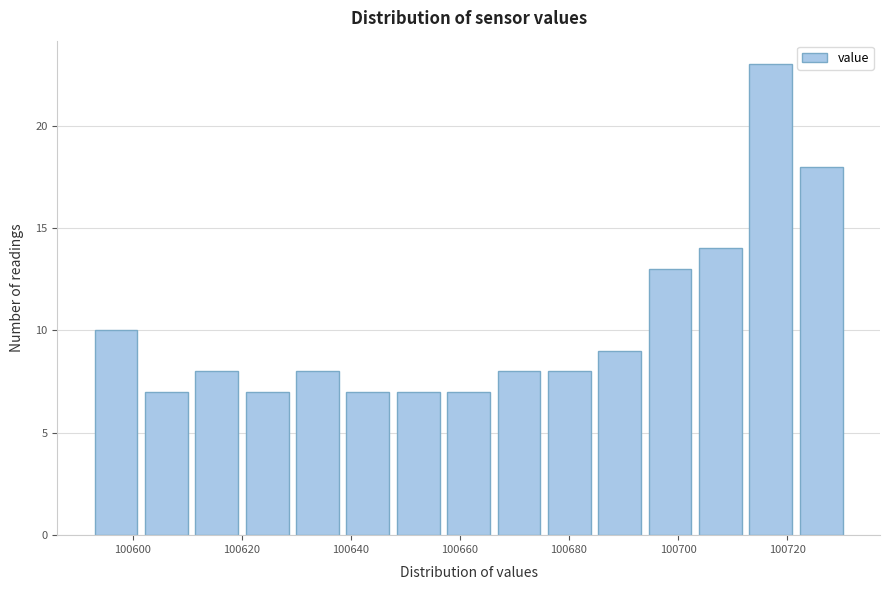

Reading left to right, list every bar in this chart as the range it spans on the x-axis followed by its height. Neither the bar edges nor the heights are printed on the chart, so give them approximately, as read against the axes.

100594 to 100602: 10
100602 to 100612: 7
100612 to 100620: 8
100620 to 100630: 7
100630 to 100640: 8
100640 to 100648: 7
100648 to 100658: 7
100658 to 100666: 7
100666 to 100676: 8
100676 to 100686: 8
100686 to 100694: 9
100694 to 100704: 13
100704 to 100714: 14
100714 to 100722: 23
100722 to 100732: 18